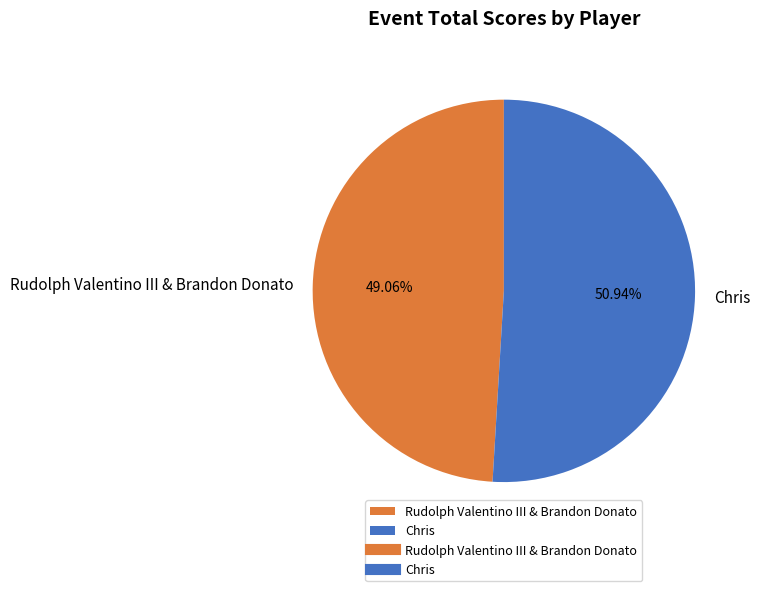

What is the smallest slice in the pie chart?

Rudolph Valentino III & Brandon Donato